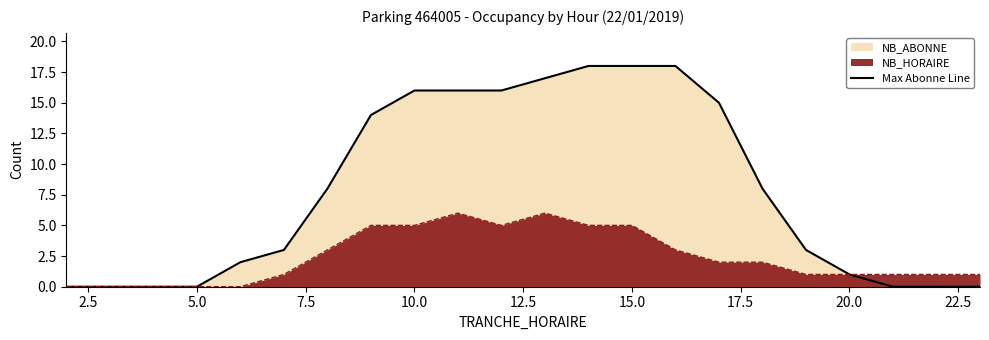

What is the difference between the second highest and second lowest values?

18